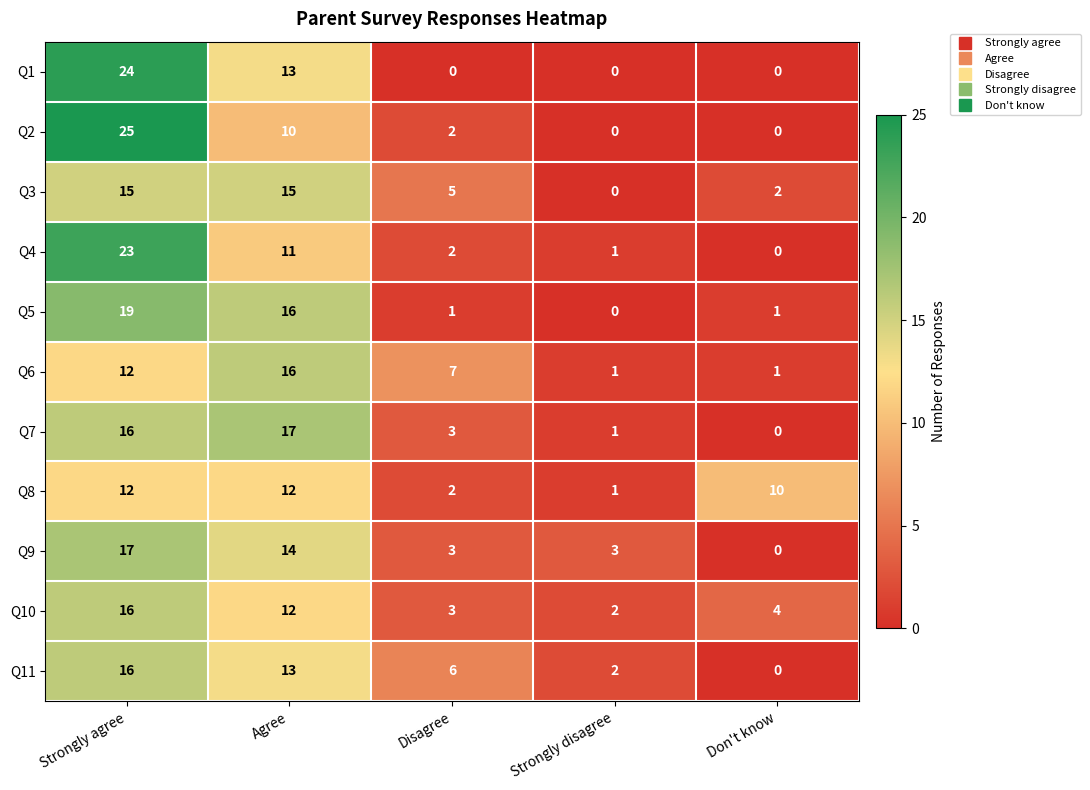

What is the sum of all Q3 values?

37